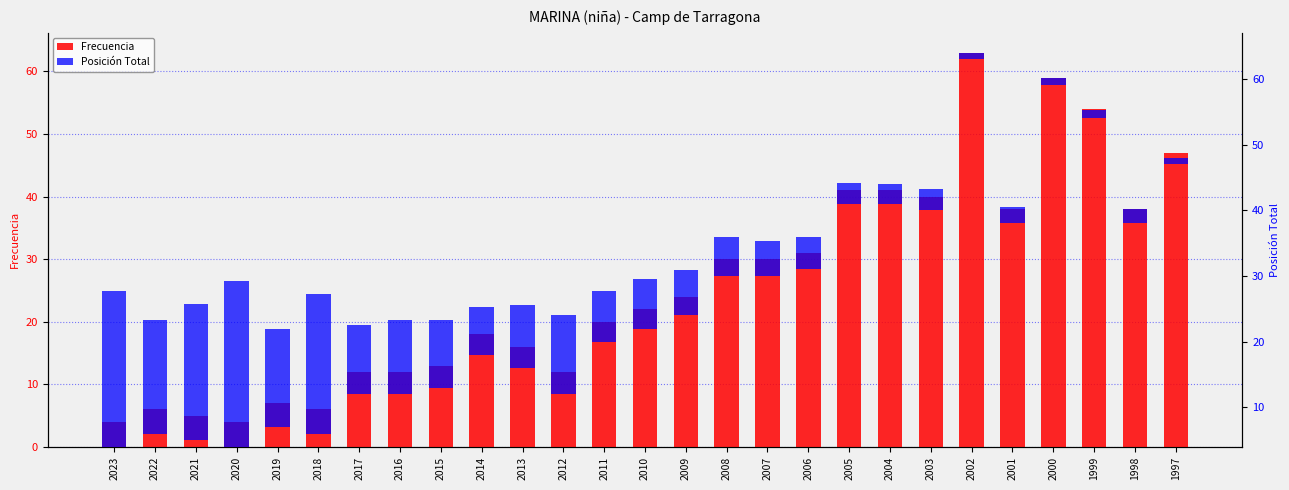

Which series changed the most between 2023 and 2010?

Frecuencia